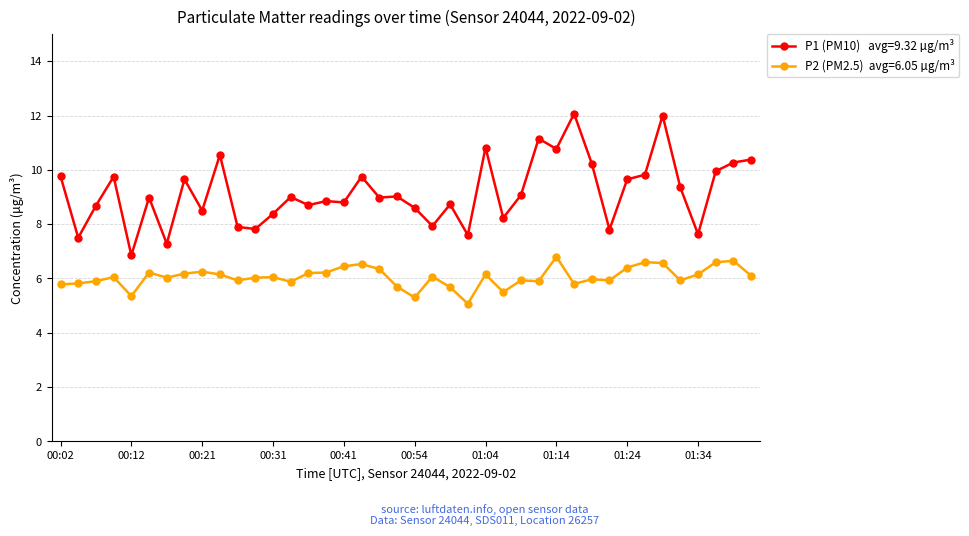

What is the greatest value displayed?

12.1